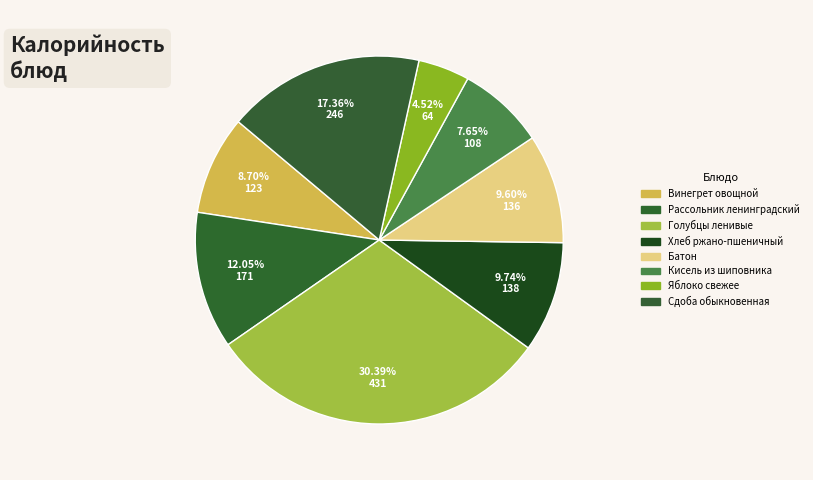

How many slices are in this pie chart?

8